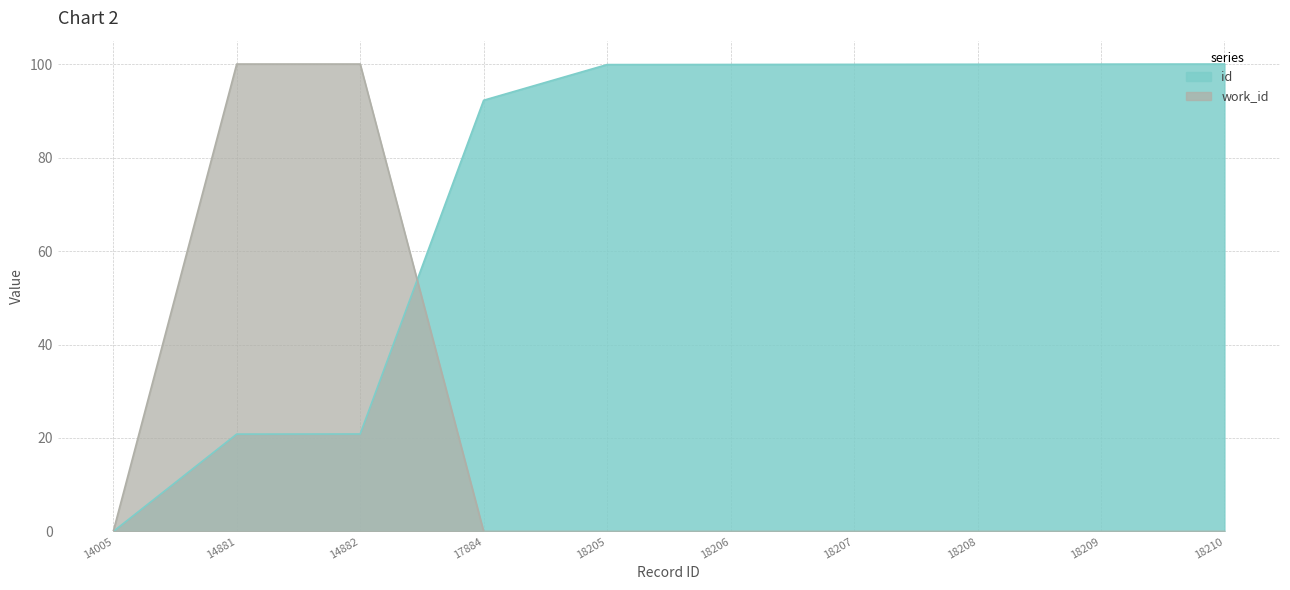

What is the difference between the highest and lowest values at 18209?

100.0